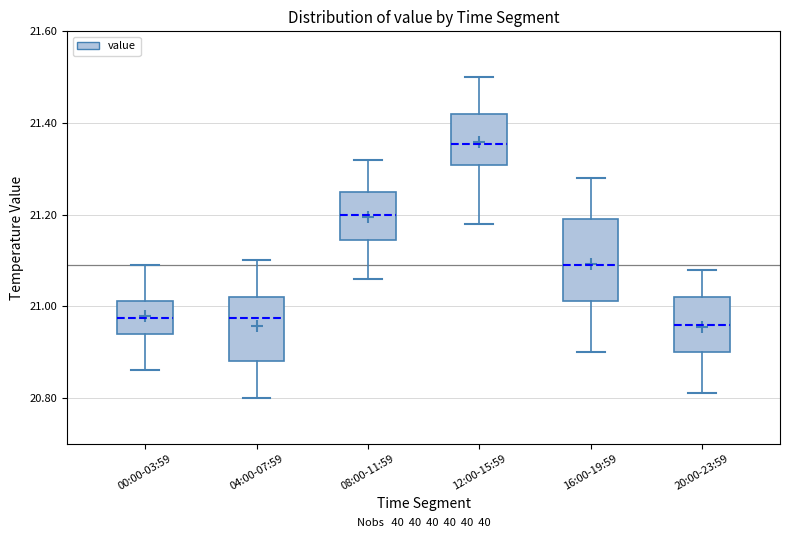

Reading left to right, read every box against the y-axis: the position of its median line, the range the box covers, and the ends of its whiskers. The values are not printed on the chart, so give them approximately, as read against the axis.

00:00-03:59: median 20.98, box 20.94 to 21.02, whiskers 20.86 to 21.10
04:00-07:59: median 20.98, box 20.88 to 21.02, whiskers 20.80 to 21.10
08:00-11:59: median 21.20, box 21.14 to 21.26, whiskers 21.06 to 21.32
12:00-15:59: median 21.36, box 21.30 to 21.42, whiskers 21.18 to 21.50
16:00-19:59: median 21.10, box 21.02 to 21.20, whiskers 20.90 to 21.28
20:00-23:59: median 20.96, box 20.90 to 21.02, whiskers 20.82 to 21.08